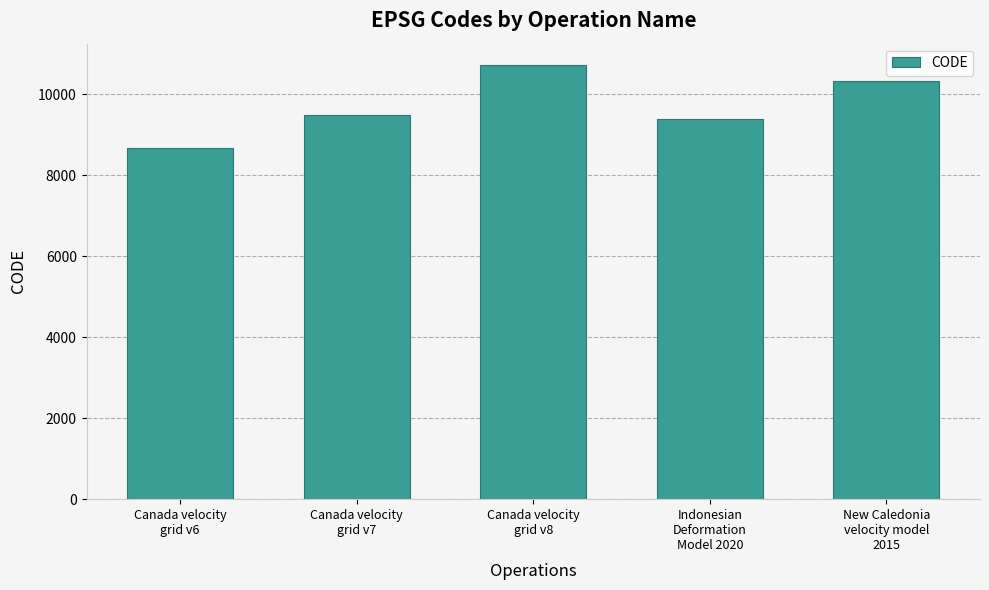

What is the sum of the values at New Caledonia
velocity model
2015 and Canada velocity
grid v7?

19806